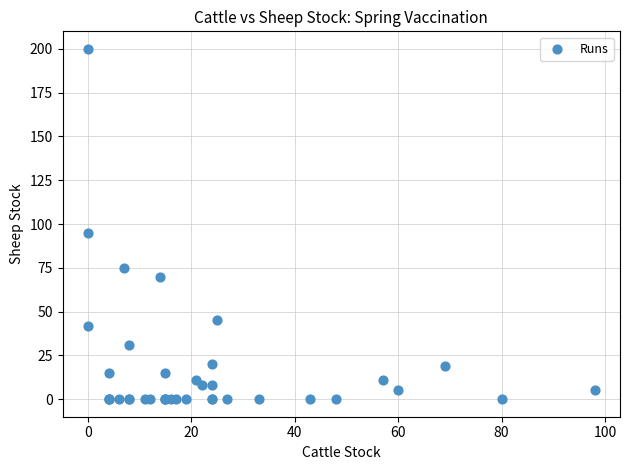

What Y value in the scatter plot is closest to 100?

95